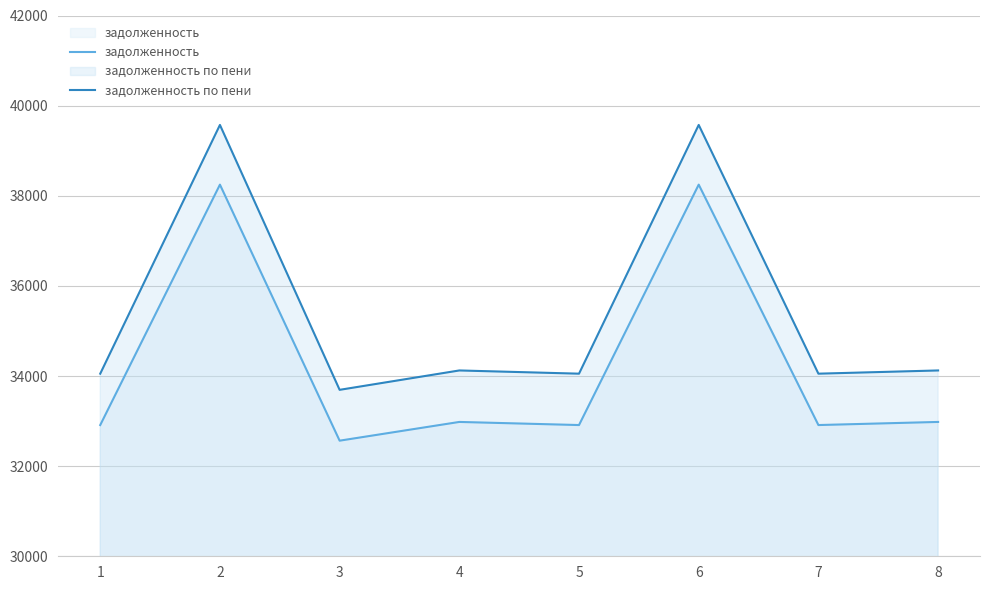

Read the задолженность по пени value at 4.

34123.4